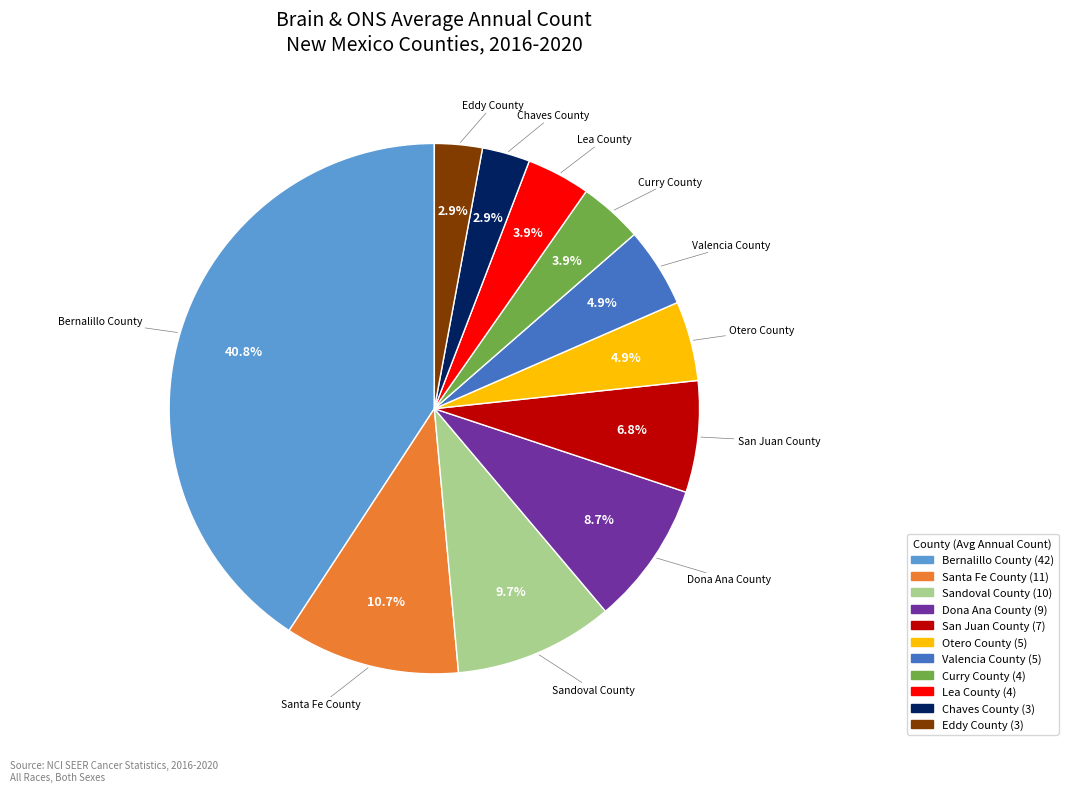

How many slices are in this pie chart?

11